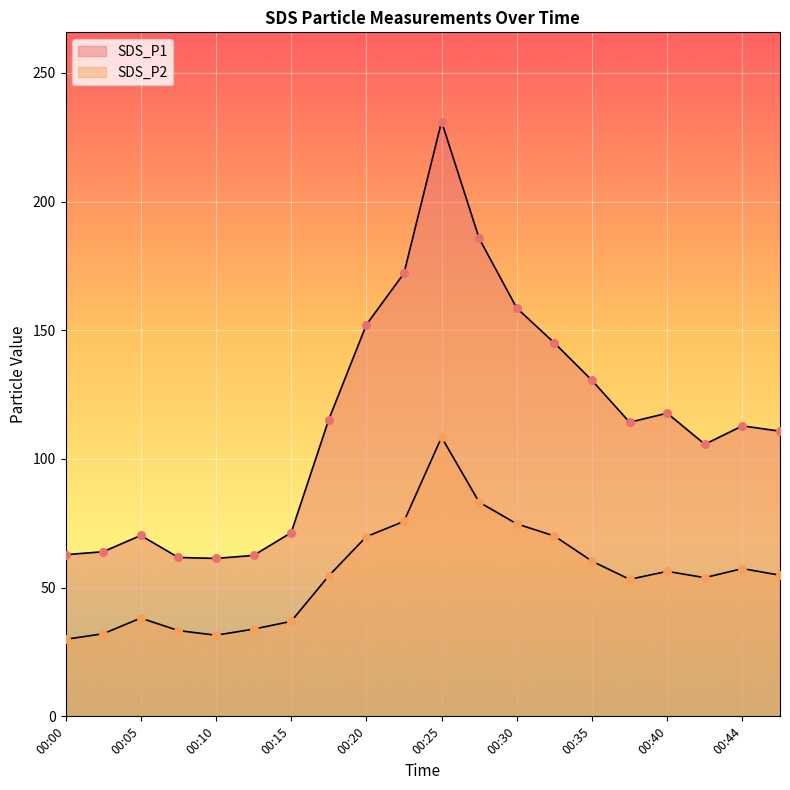

Which series has the largest Y range (max minus min)?

SDS_P1